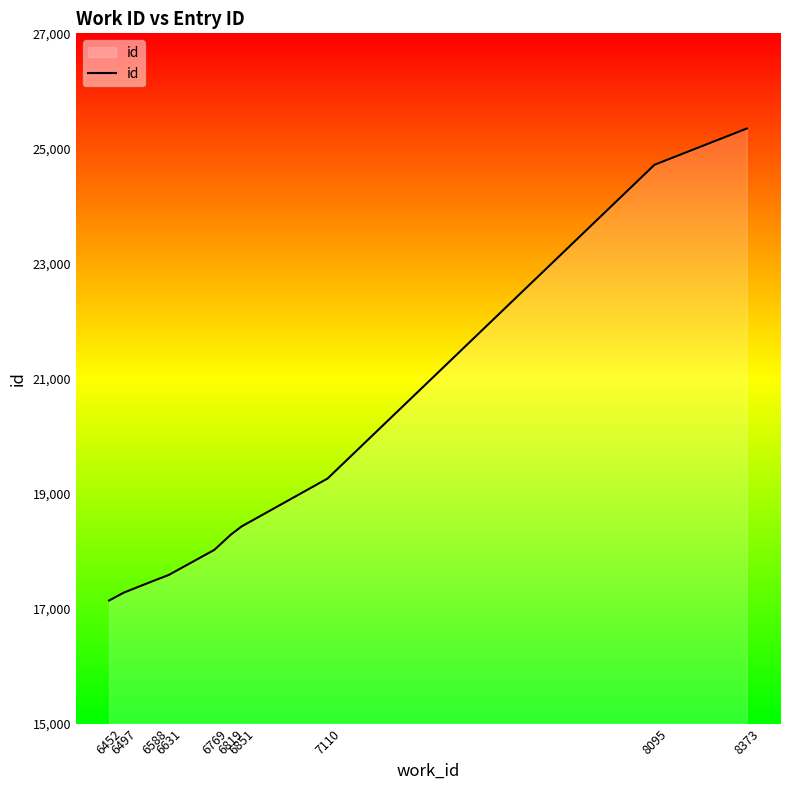

How many lines are shown in the chart?

1